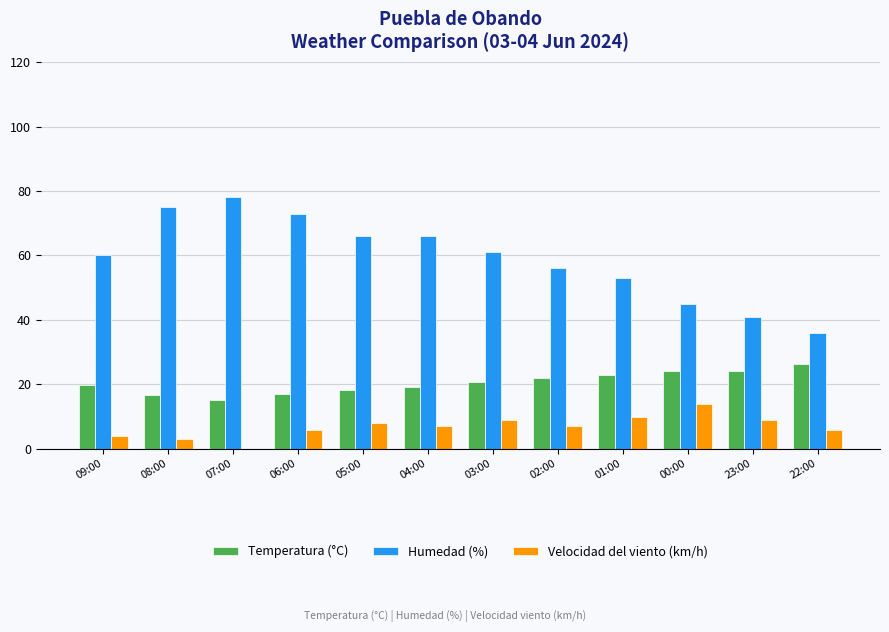

What is the difference between the Humedad (%) values at 23:00 and 08:00?

34.0